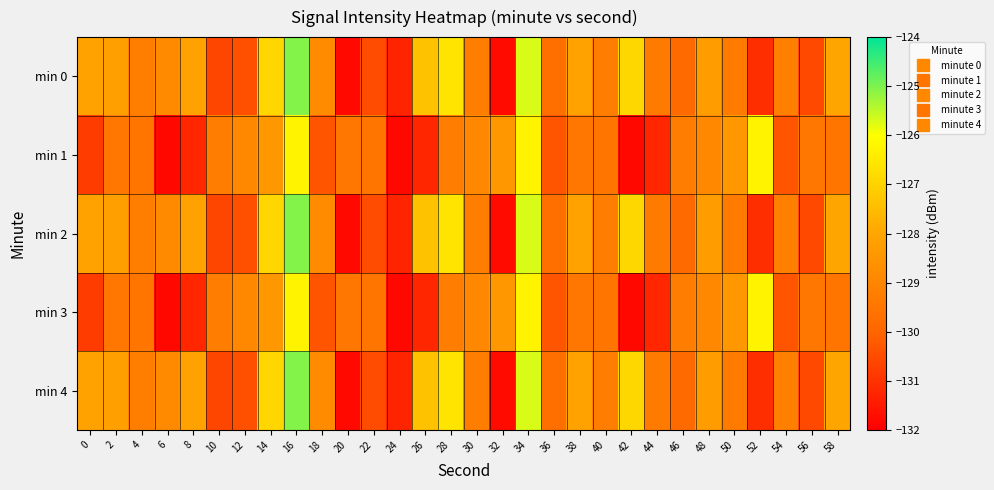

At 8, list the series in order from smallest to largest.

min 1, min 3, min 0, min 2, min 4